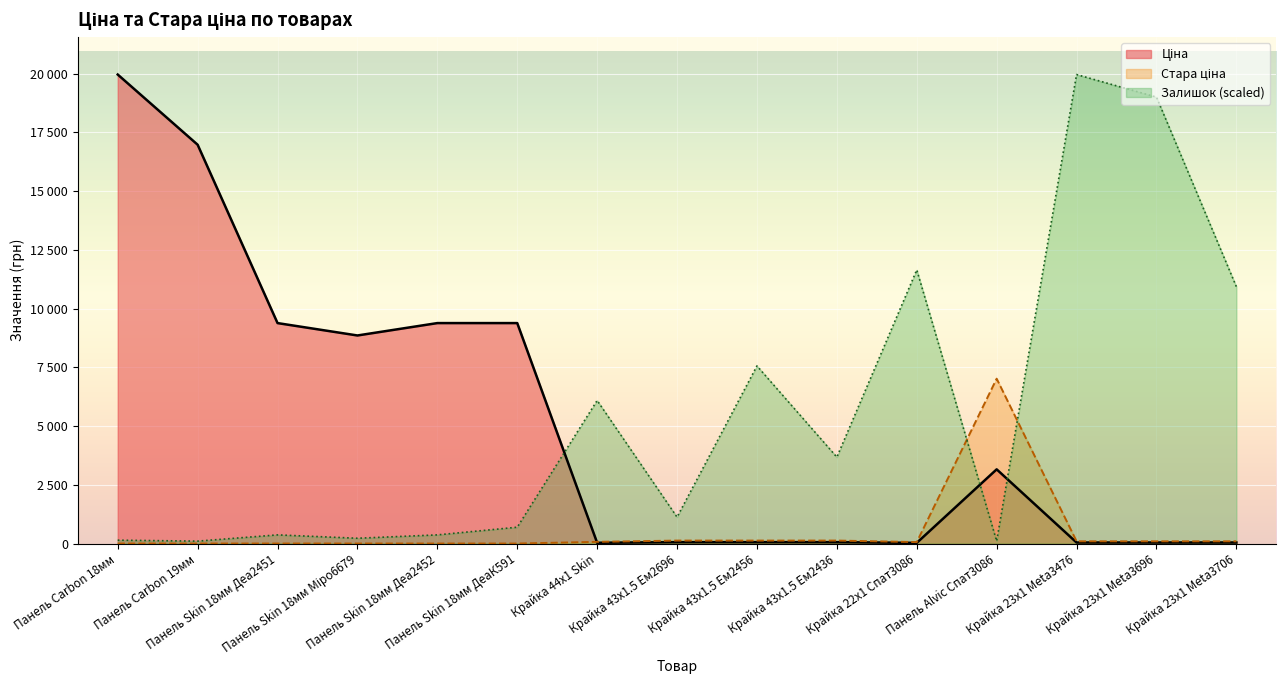

Does the chart display data point markers on the line(s)?

No